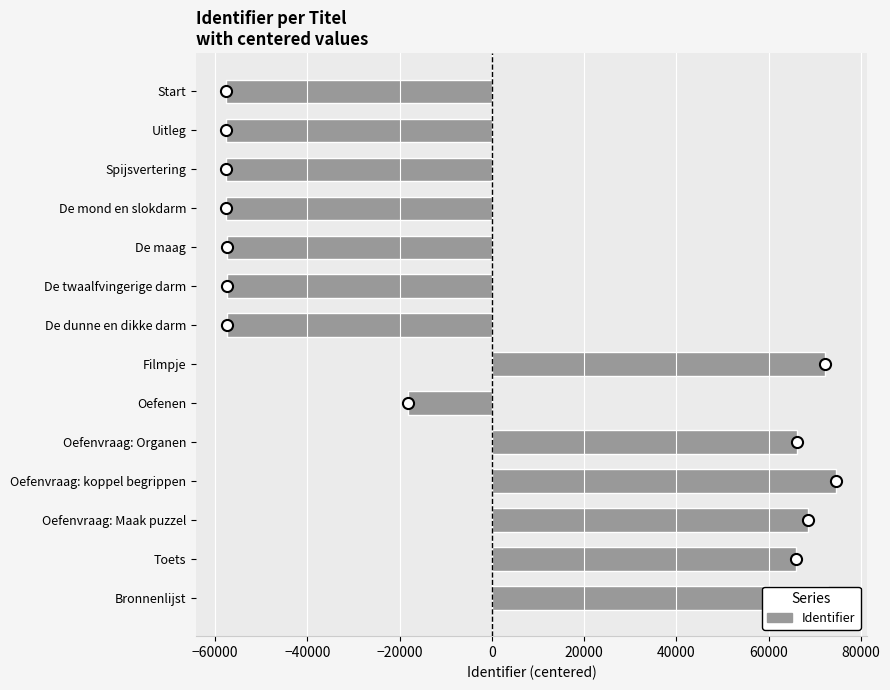

What is the value of the 10th bar from the top?

66216.9